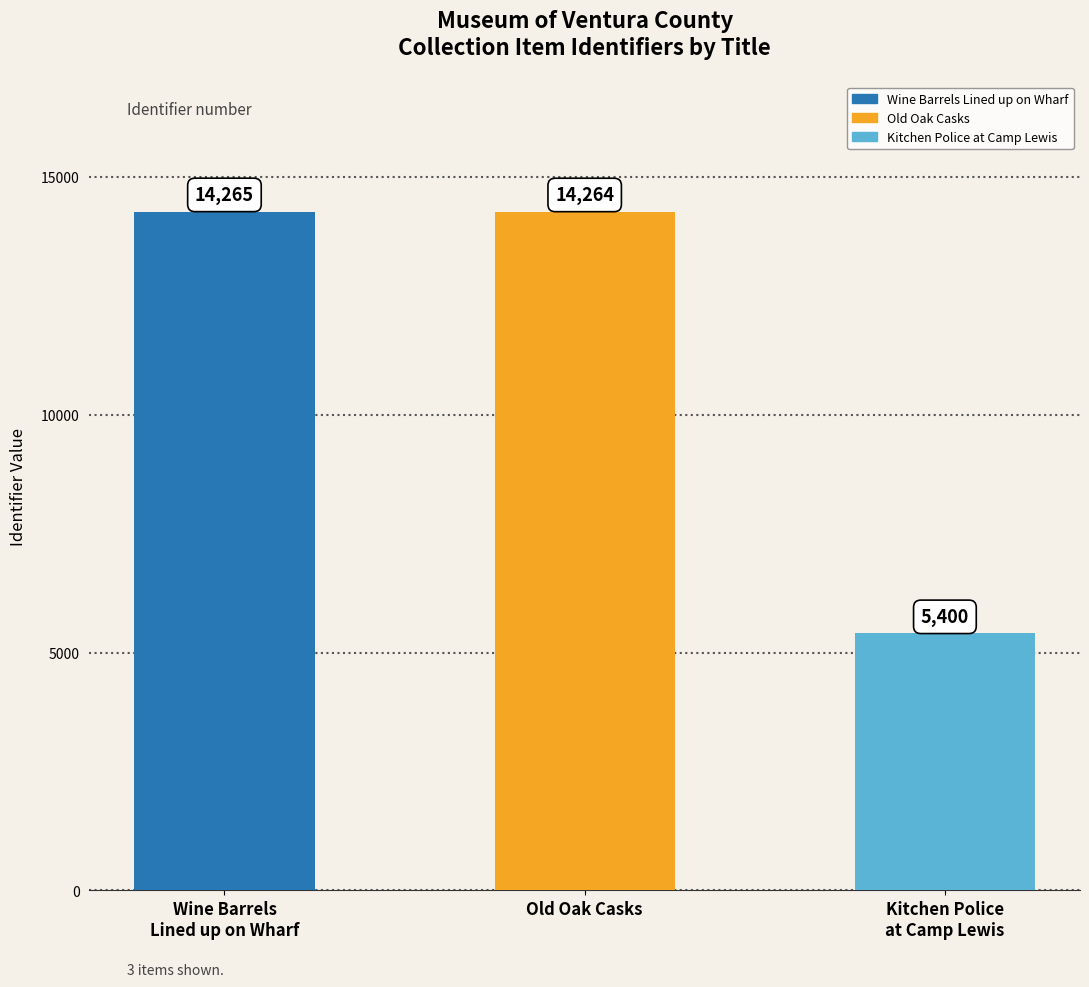

The chart shows a value of 5400 at Kitchen Police at Camp Lewis. True or false?

True